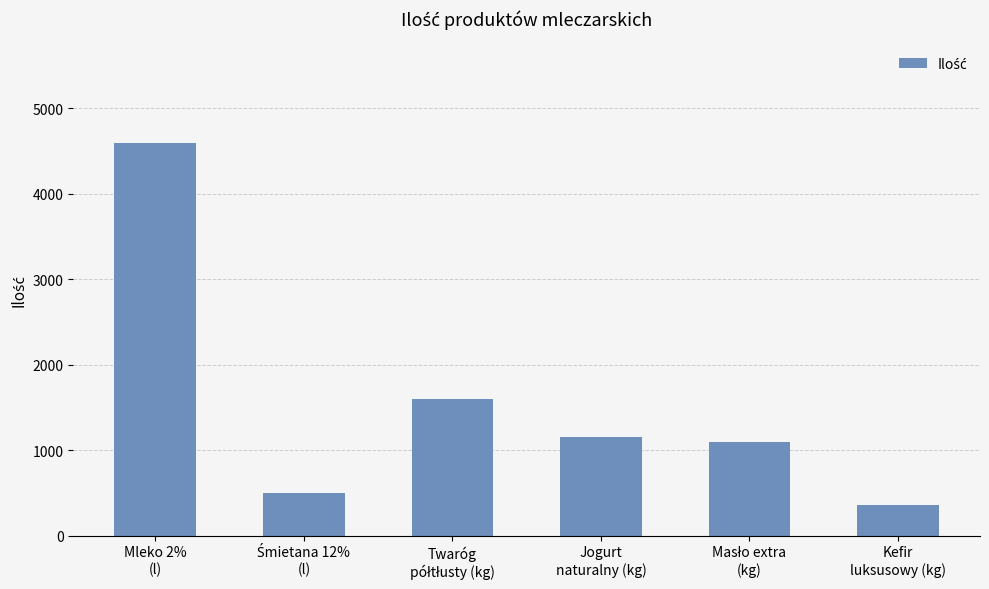

Does the chart contain any negative values?

No